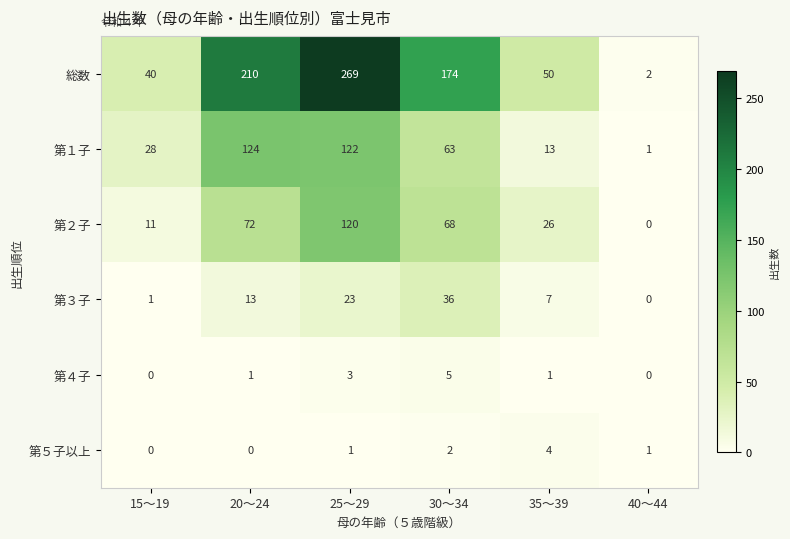

What is the total value across all series at 15～19?

80